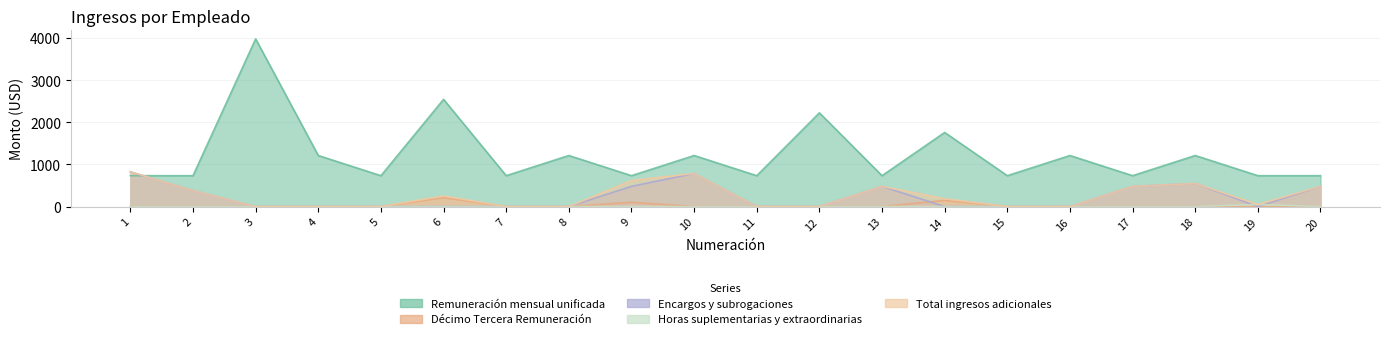

Is it true that Horas suplementarias y extraordinarias equals 30.7 at 15?

False